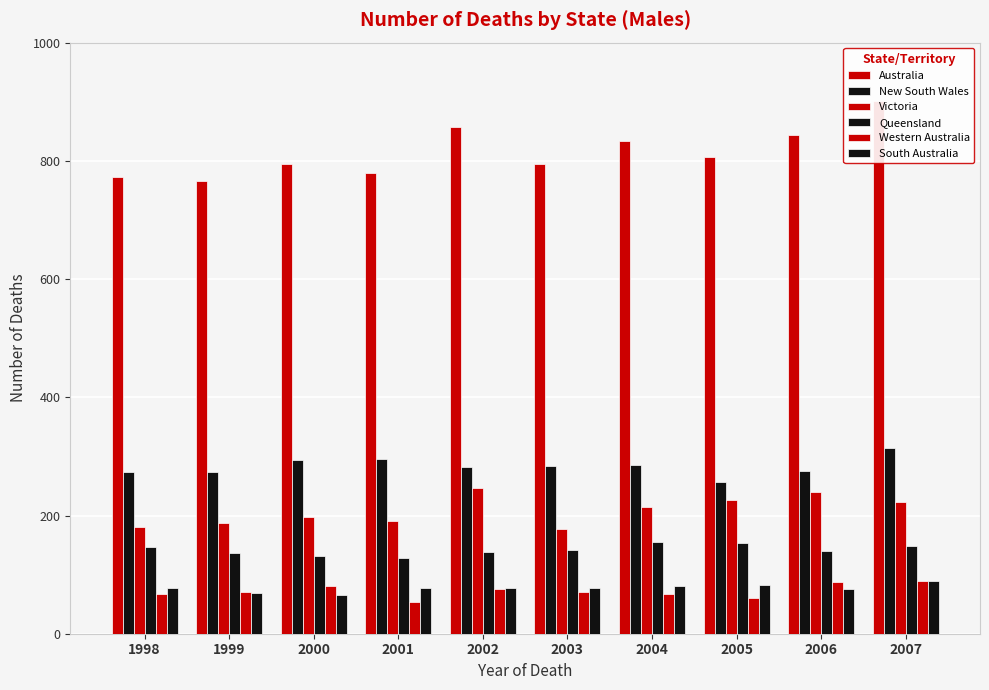

Which has a higher value, 2000 or 1999?

2000